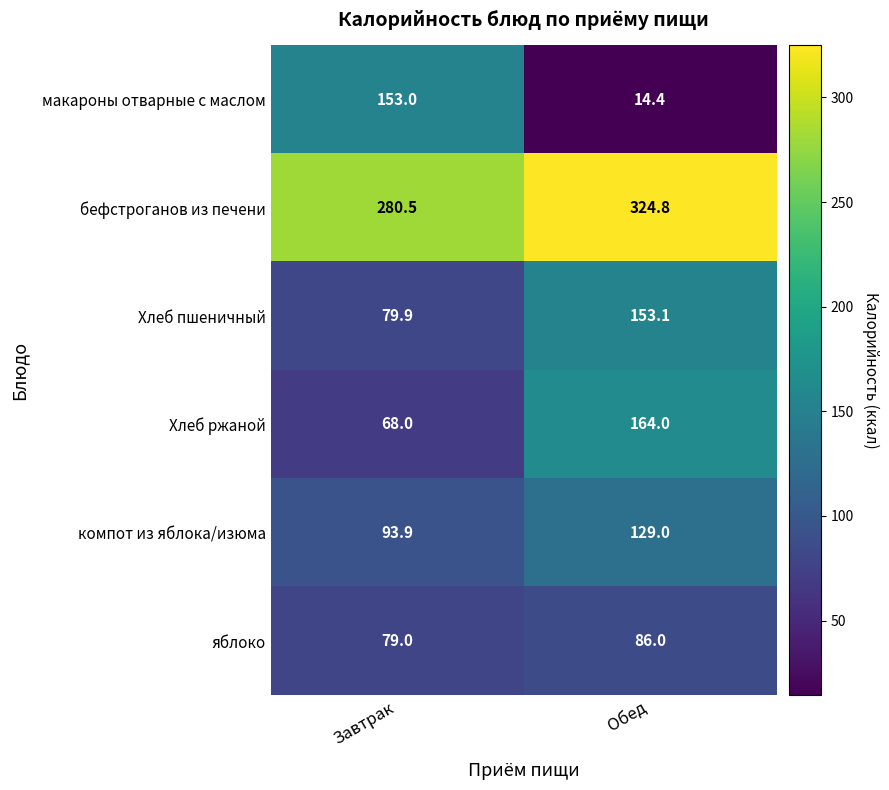

At which category is the sum across all series the highest?

Обед